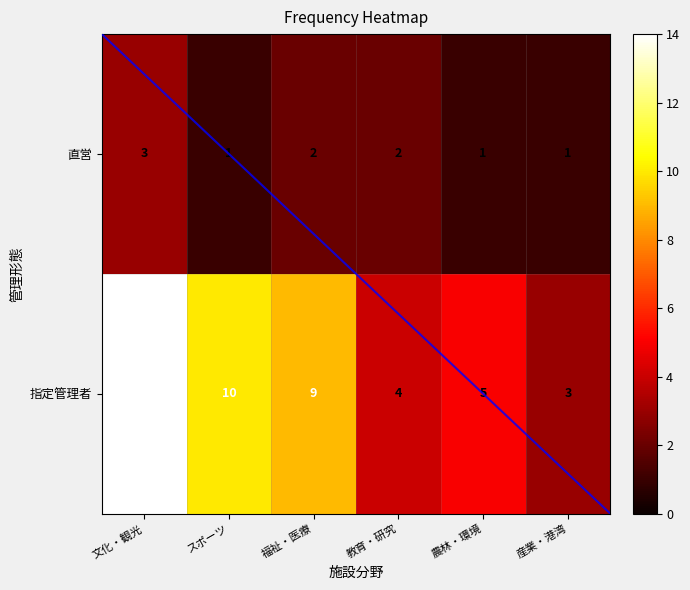

Which series has the largest total across all categories?

指定管理者